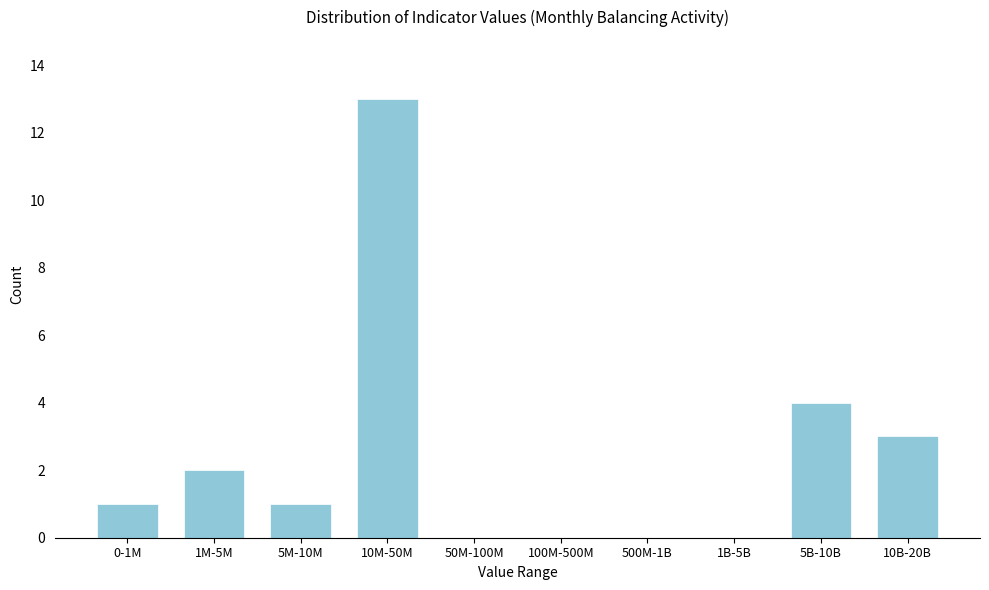

Reading left to right, extract all data points from this chart.

0-1M=1	1M-5M=2	5M-10M=1	10M-50M=13	50M-100M=0	100M-500M=0	500M-1B=0	1B-5B=0	5B-10B=4	10B-20B=3